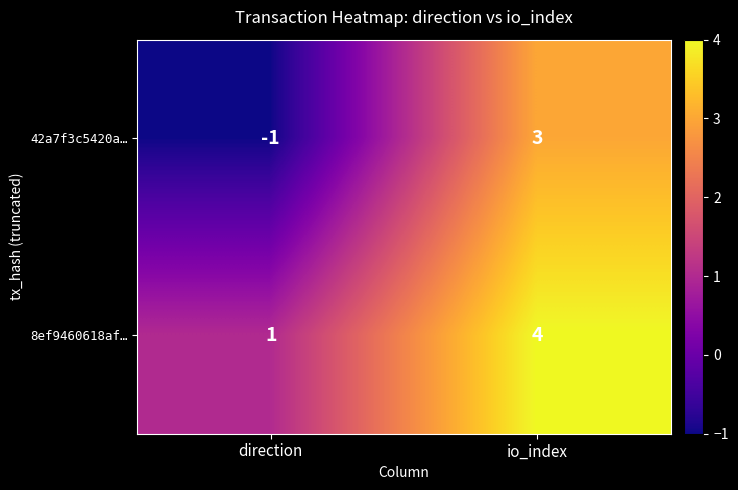

True or false: 42a7f3c5420a… has a value of -1 at direction.

True